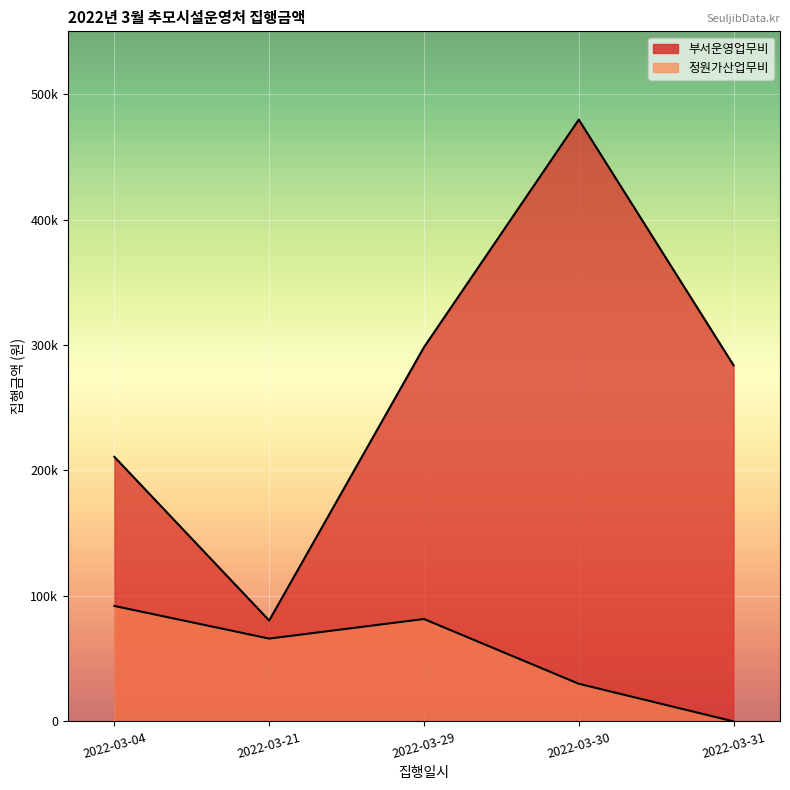

True or false: 부서운영업무비 has more than 0 interior local peaks.

True